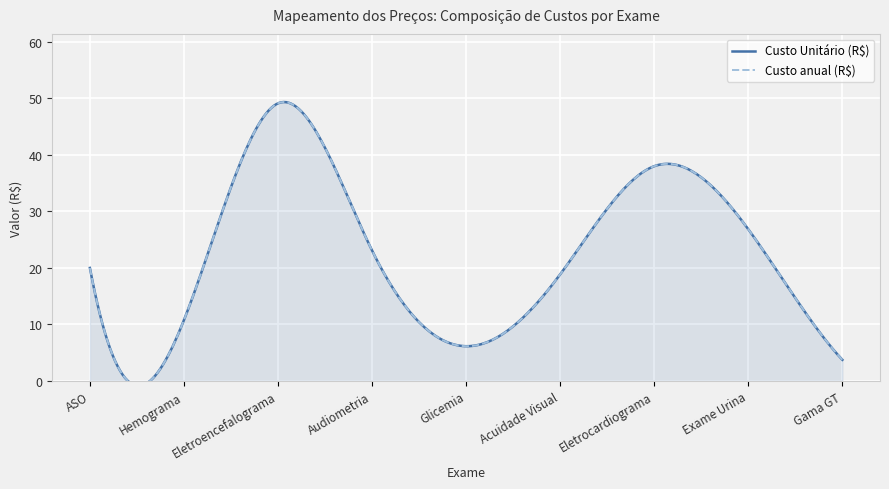

What is the smallest value displayed?

3.8